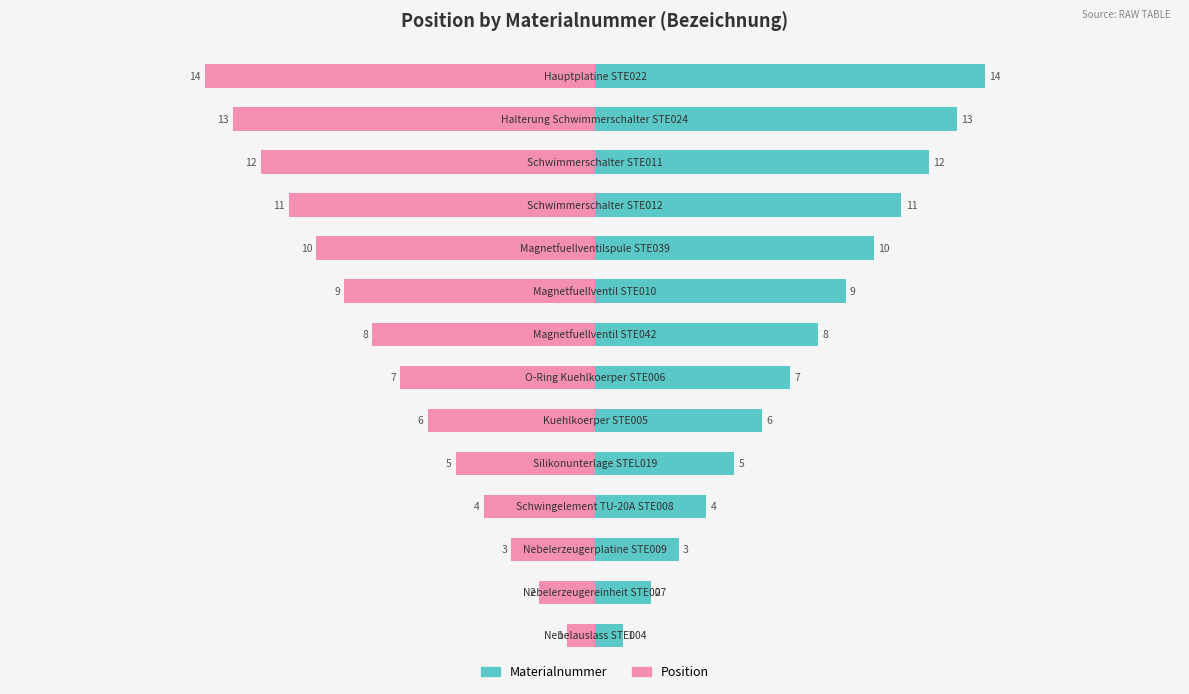

Reading right to left, what are all the values shown in this chart?

Materialnummer: 13=14	12=13	11=12	10=11	9=10	8=9	7=8	6=7	5=6	4=5	3=4	2=3	1=2	0=1
Position: 13=-14	12=-13	11=-12	10=-11	9=-10	8=-9	7=-8	6=-7	5=-6	4=-5	3=-4	2=-3	1=-2	0=-1